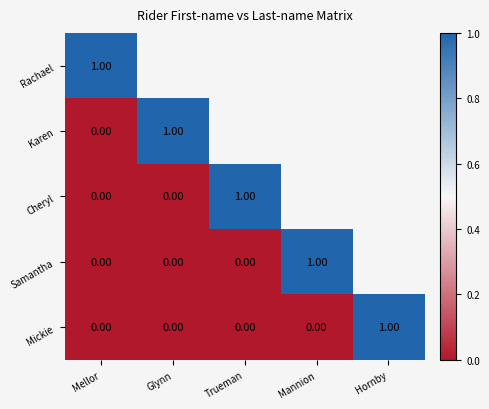

Rank the series at Mannion from highest to lowest value.

Rachael, Karen, Cheryl, Samantha, Mickie